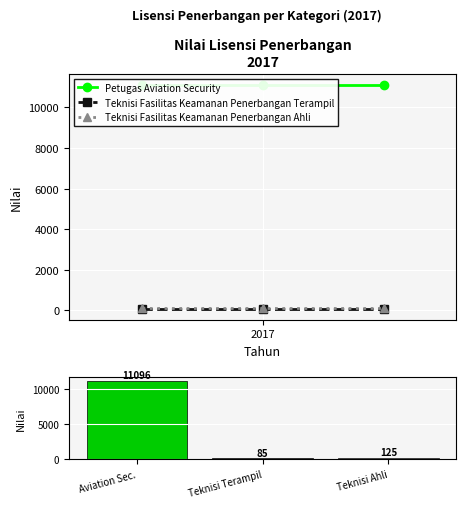

At which category is the sum across all series the highest?

2017